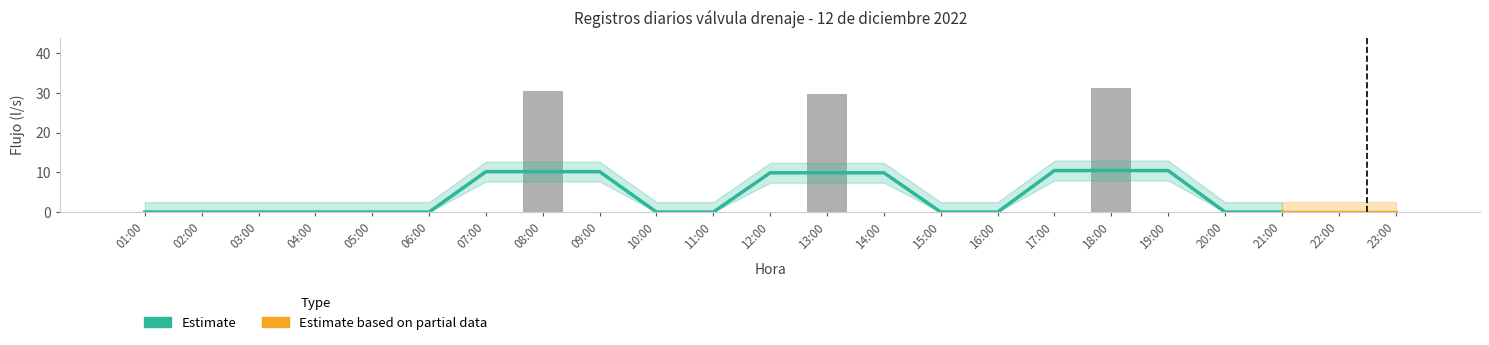

What position from the right is 22:00?

2